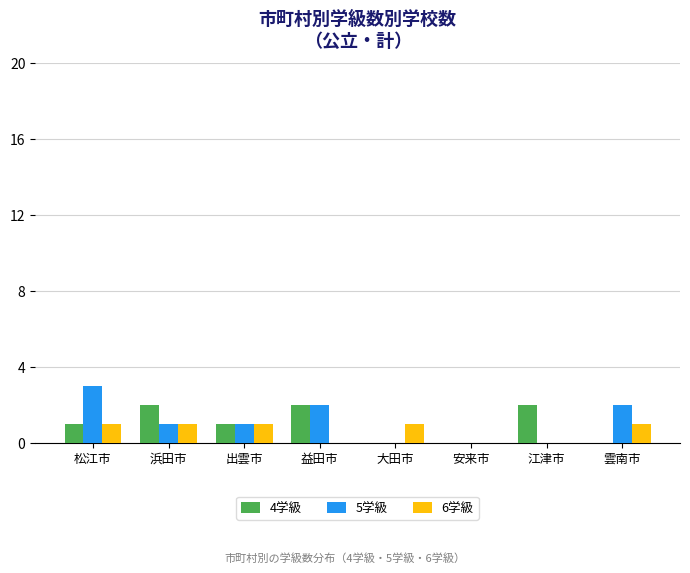

What is the sum of all 5学級 values?

9